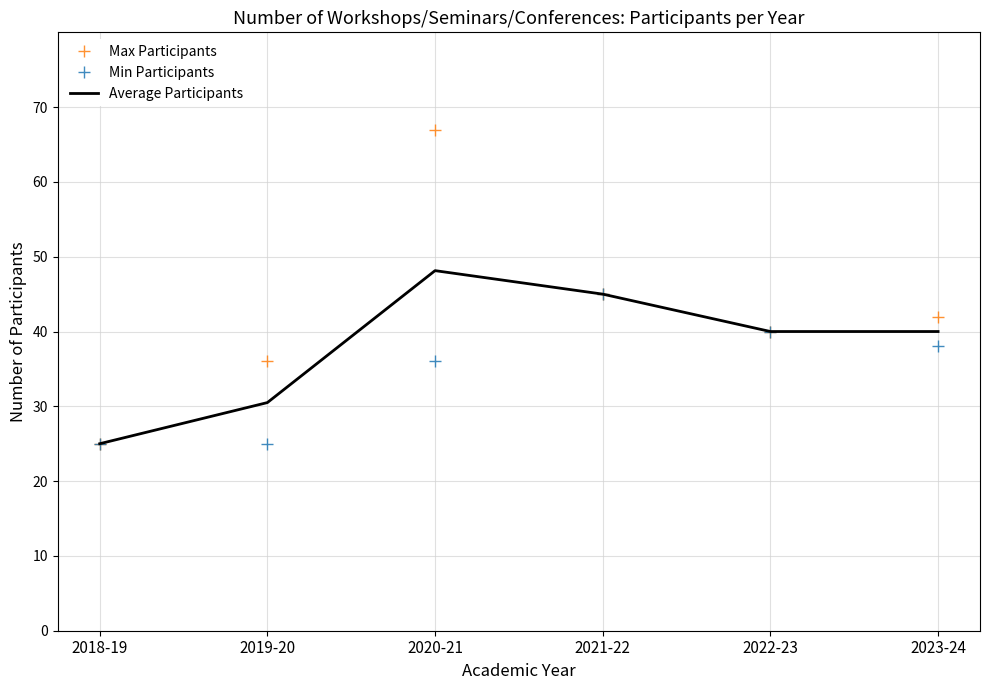

Between 2019-20 and 2021-22, which series saw the biggest shift?

Min Participants